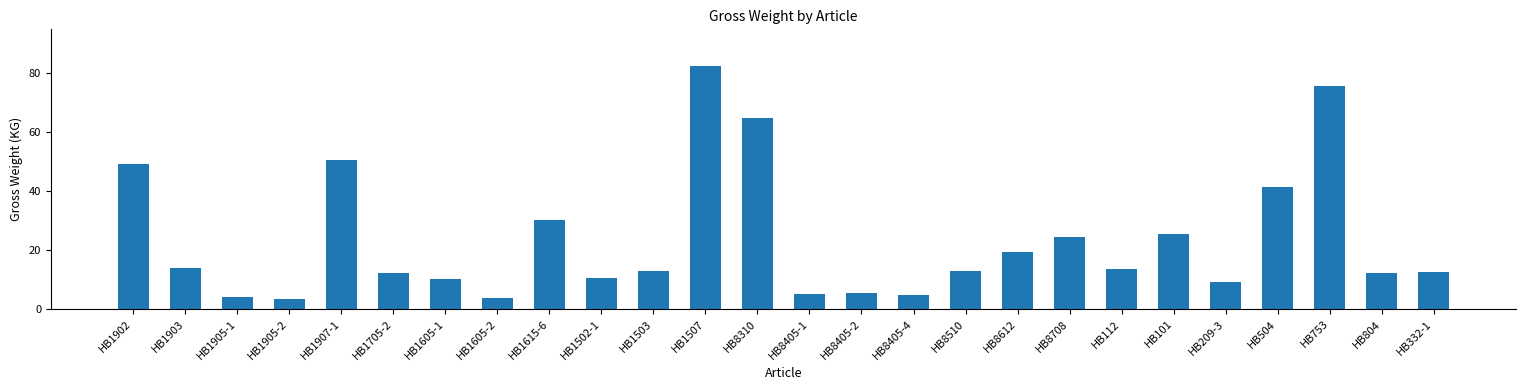

What is the label of the 21st bar from the right?

HB1705-2